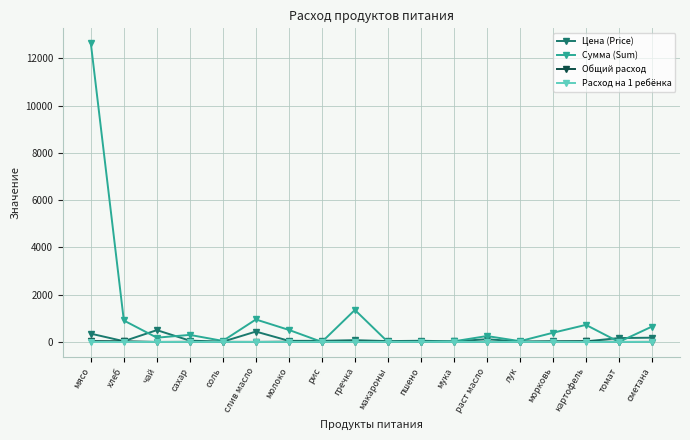

What is the label of the 14th point from the right?

соль